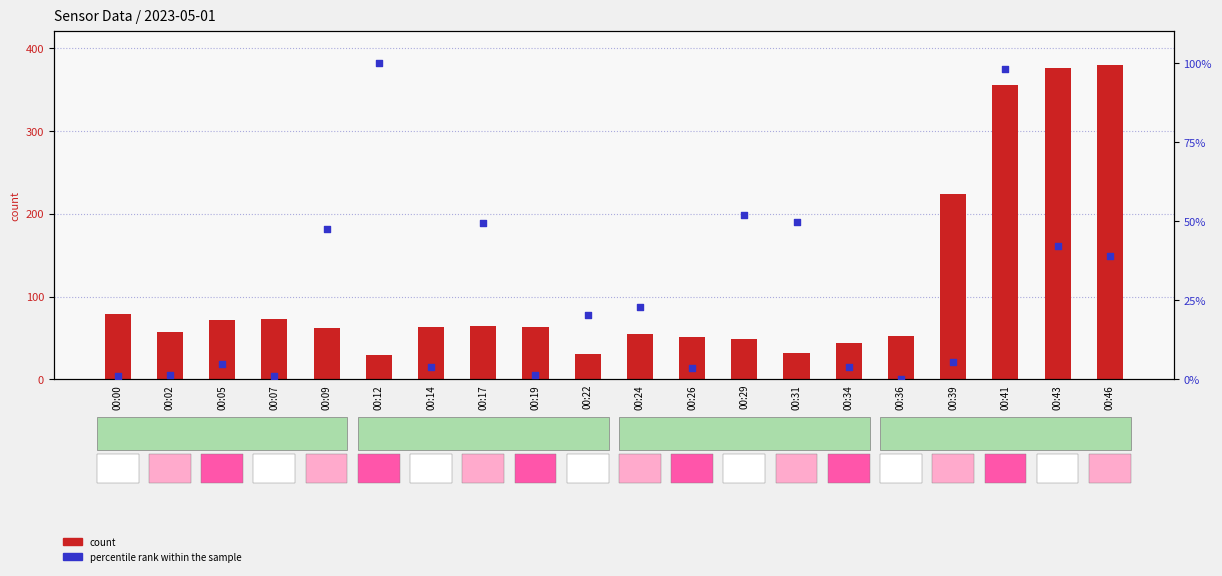

What are all the series names shown in the legend?

count, percentile rank within the sample